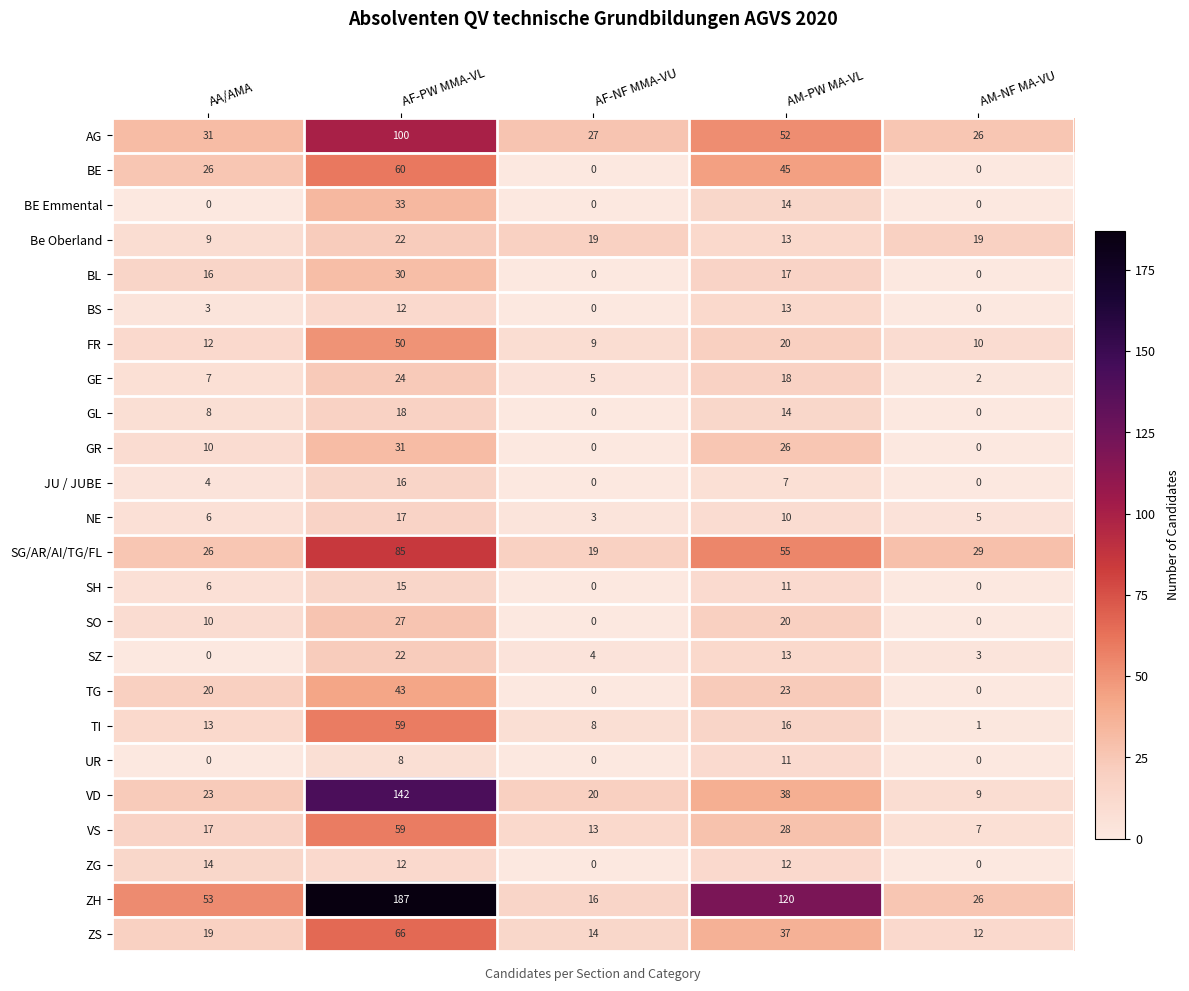

Which series has the widest spread of values?

ZH